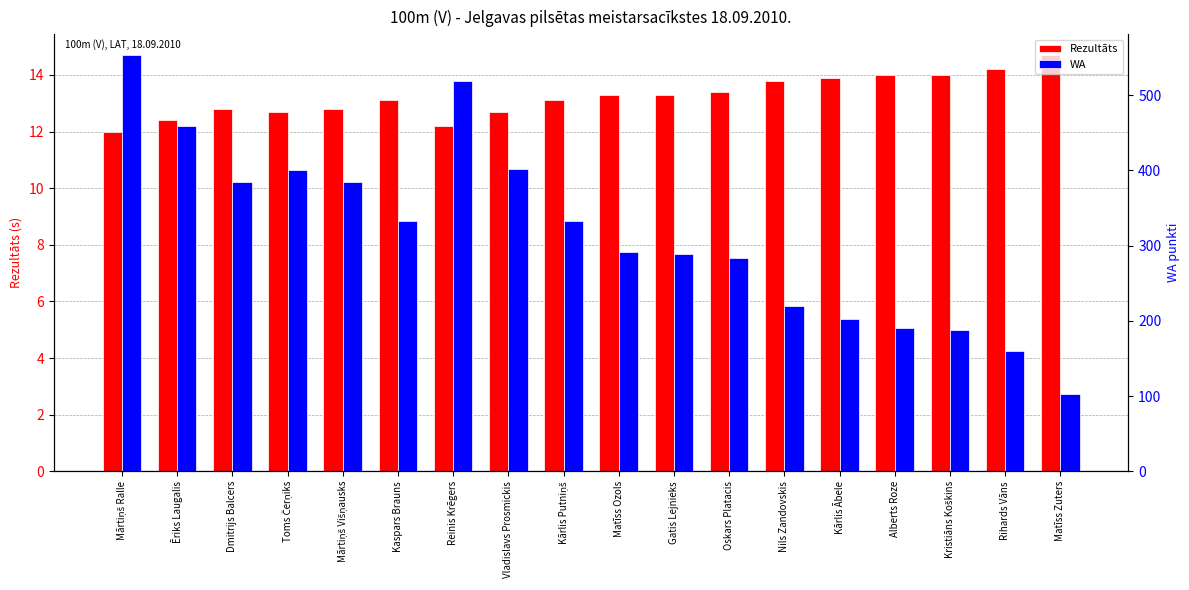

What are all the series names shown in the legend?

Rezultāts, WA